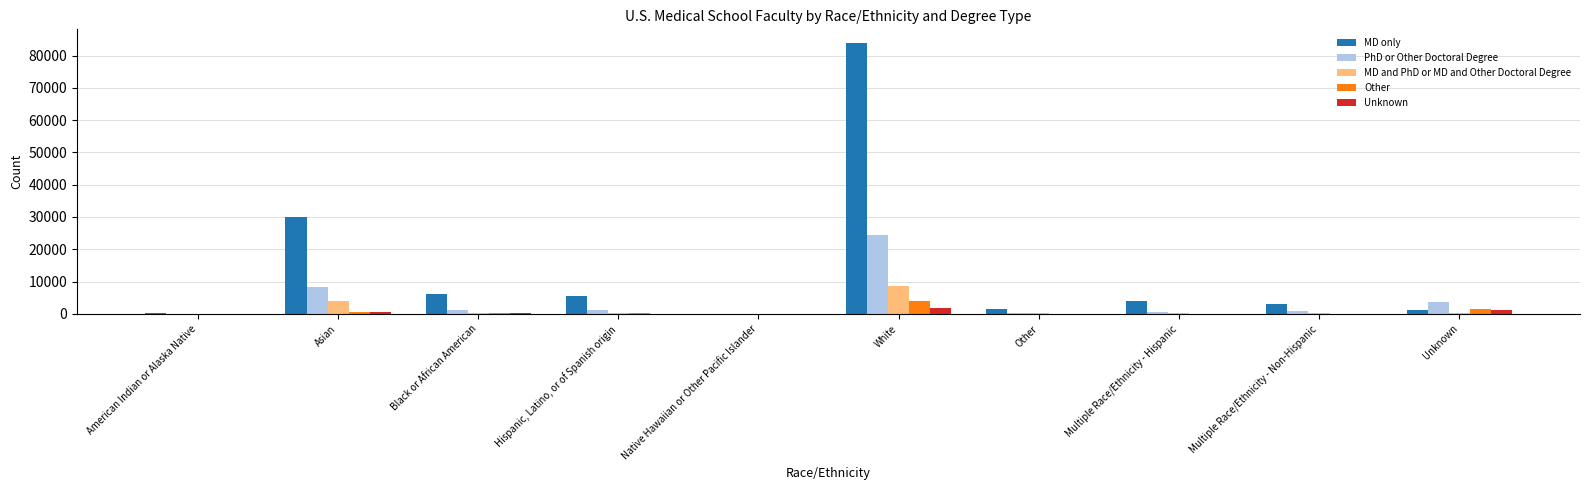

What is the spread (max minus min) of values at Other?

1625